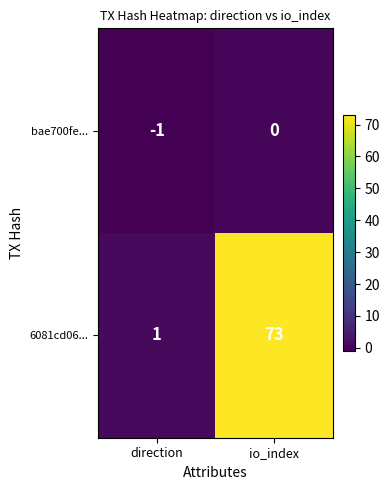

The value of 6081cd06... at direction is 1. True or false?

True